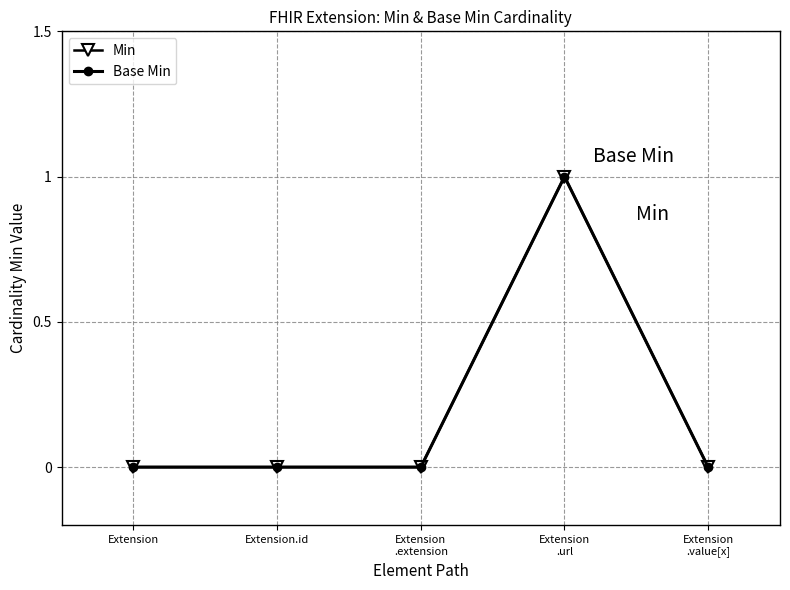

Does the chart have visible grid lines?

Yes